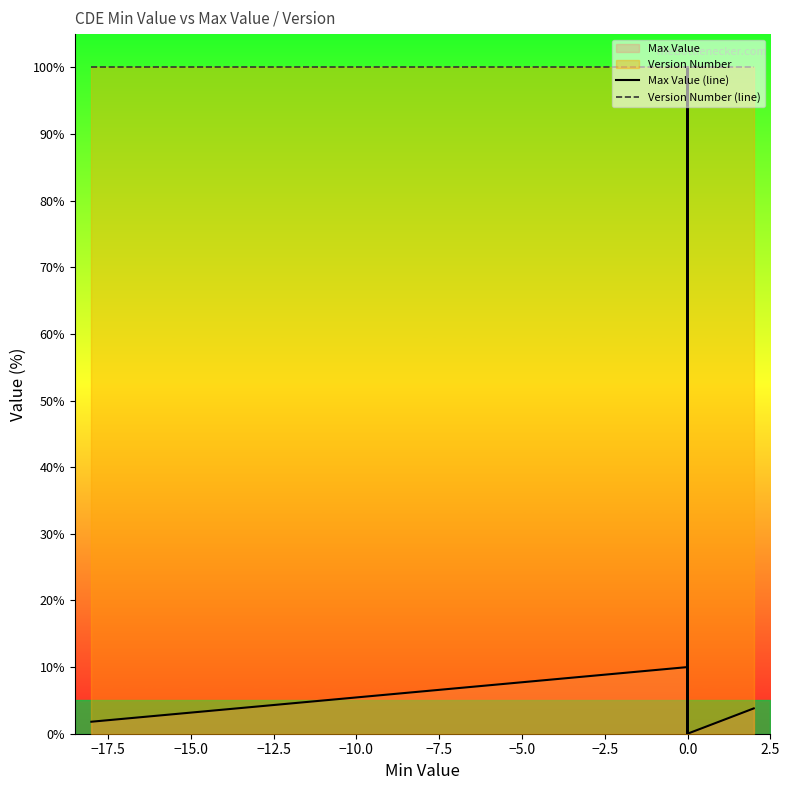

True or false: Version Number (line) and Max Value (line) cross at least once.

False